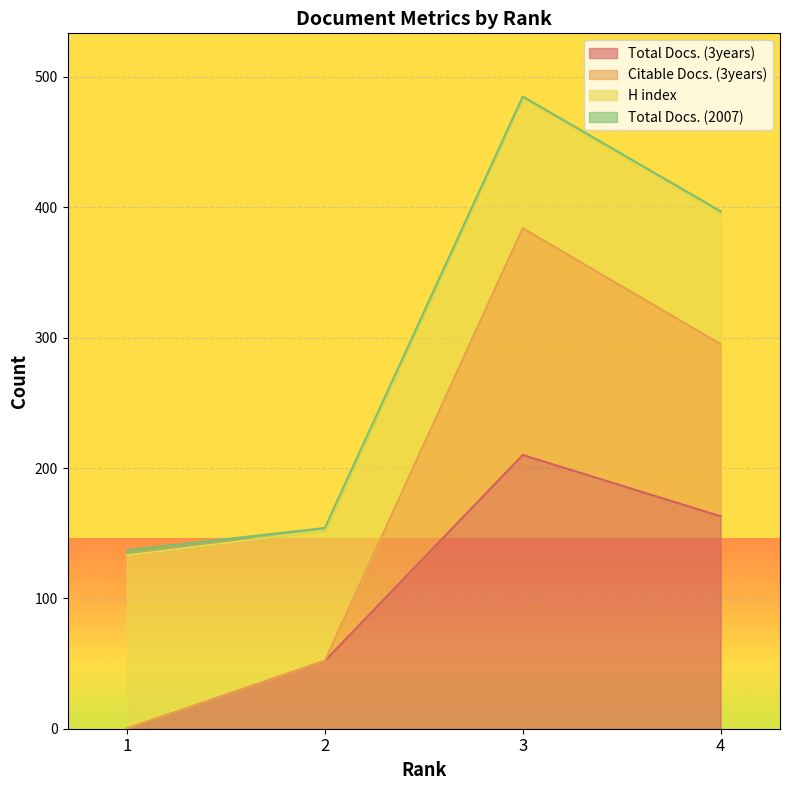

Is the value of Total Docs. (3years) at 1 greater than the value of Citable Docs. (3years) at 4?

No